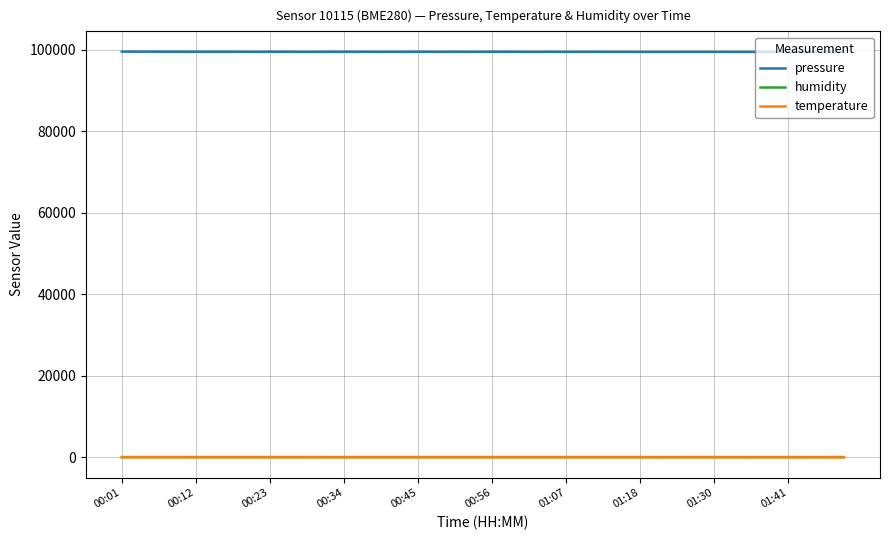

Which series has the widest spread of values?

pressure